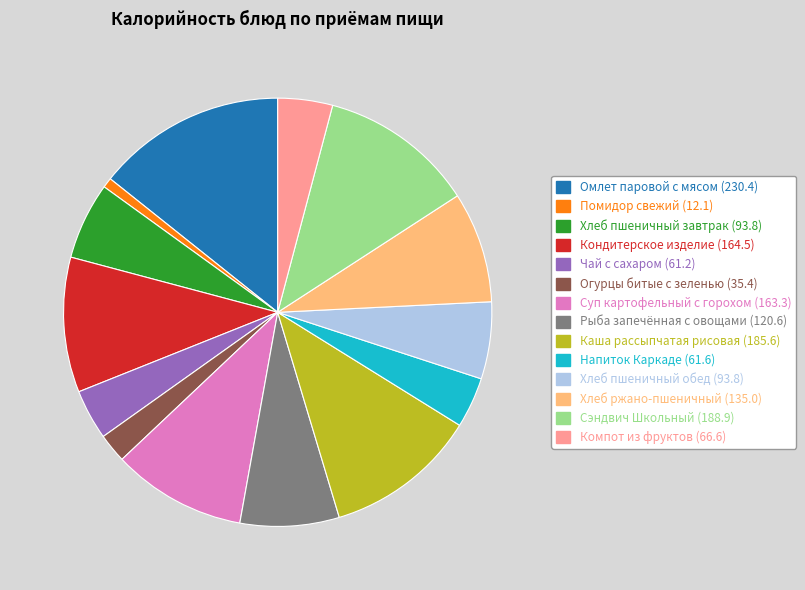

Is there a majority slice in this chart?

No